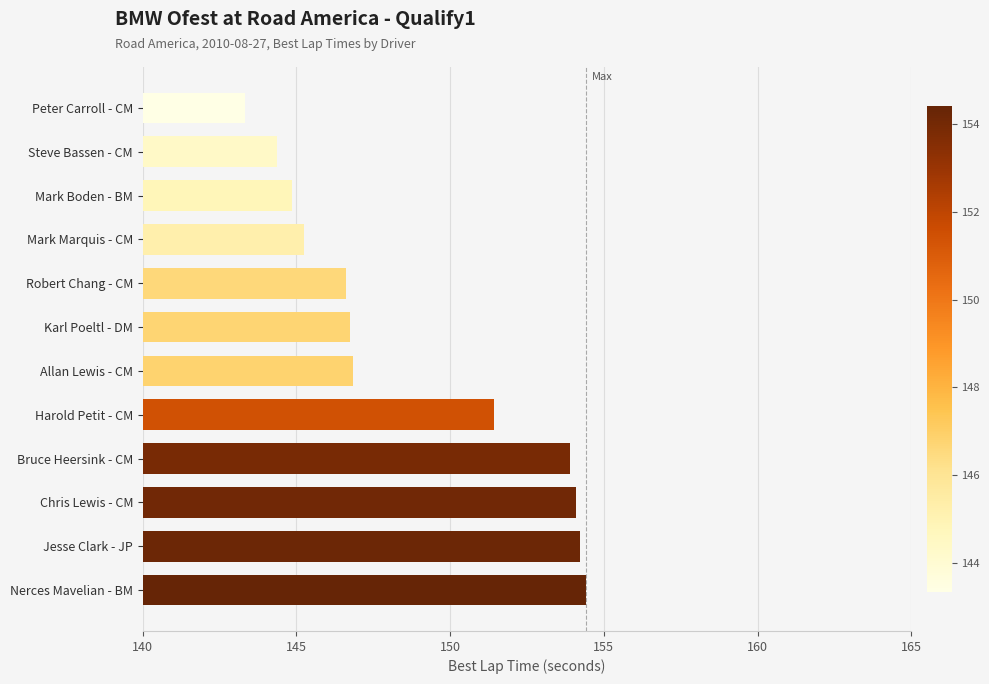

The value at Bruce Heersink - CM is 256.9. True or false?

False